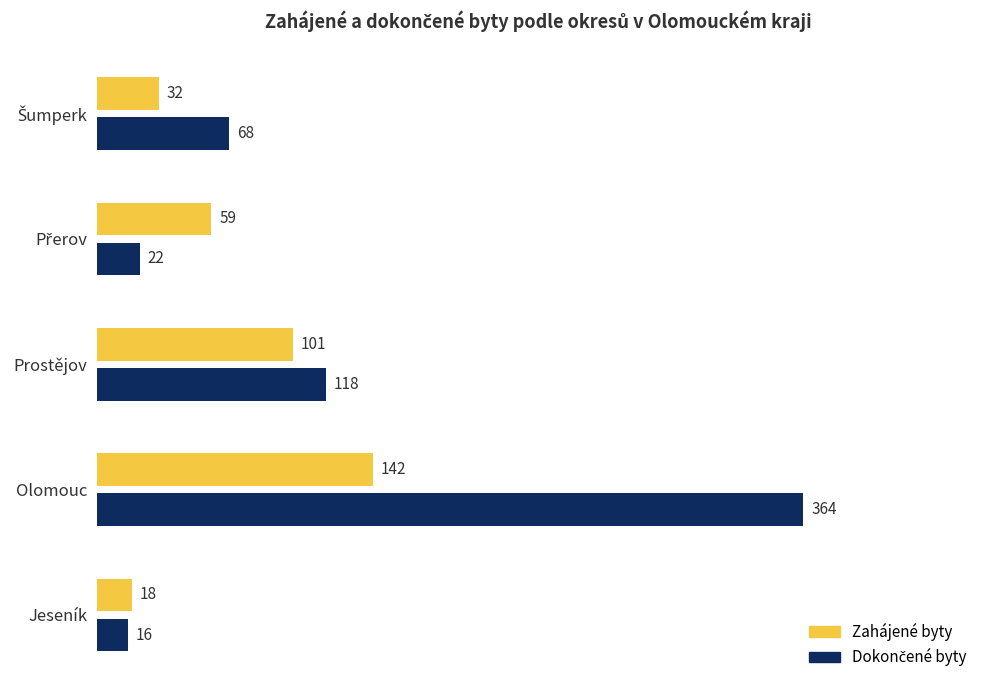

What is the maximum value shown in the chart?

364